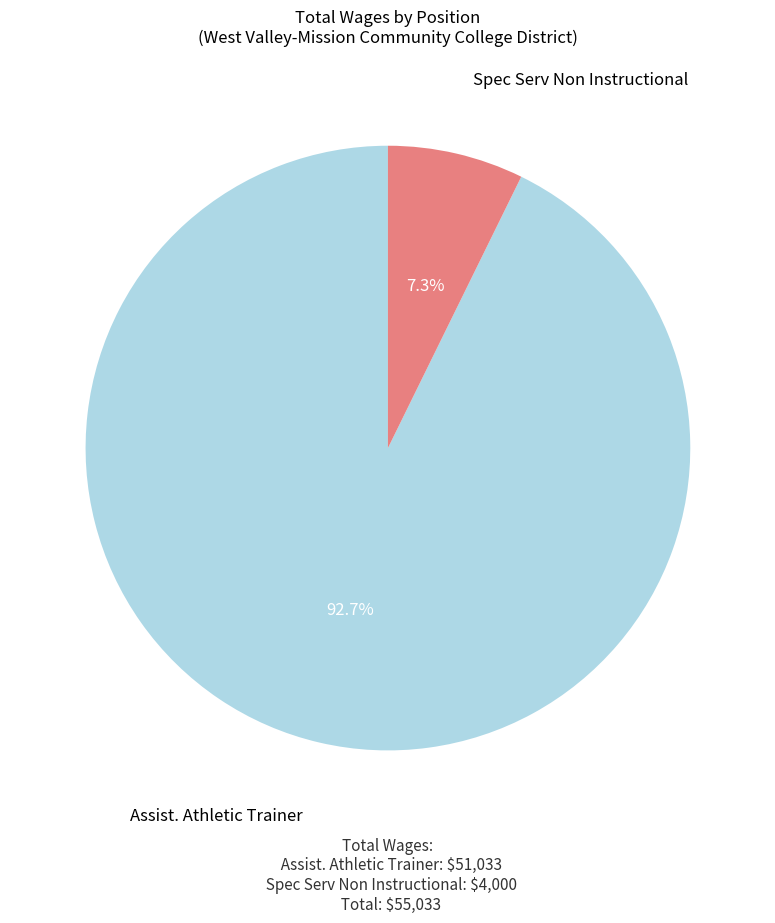

To the nearest percent, what is the average slice percentage?

50%